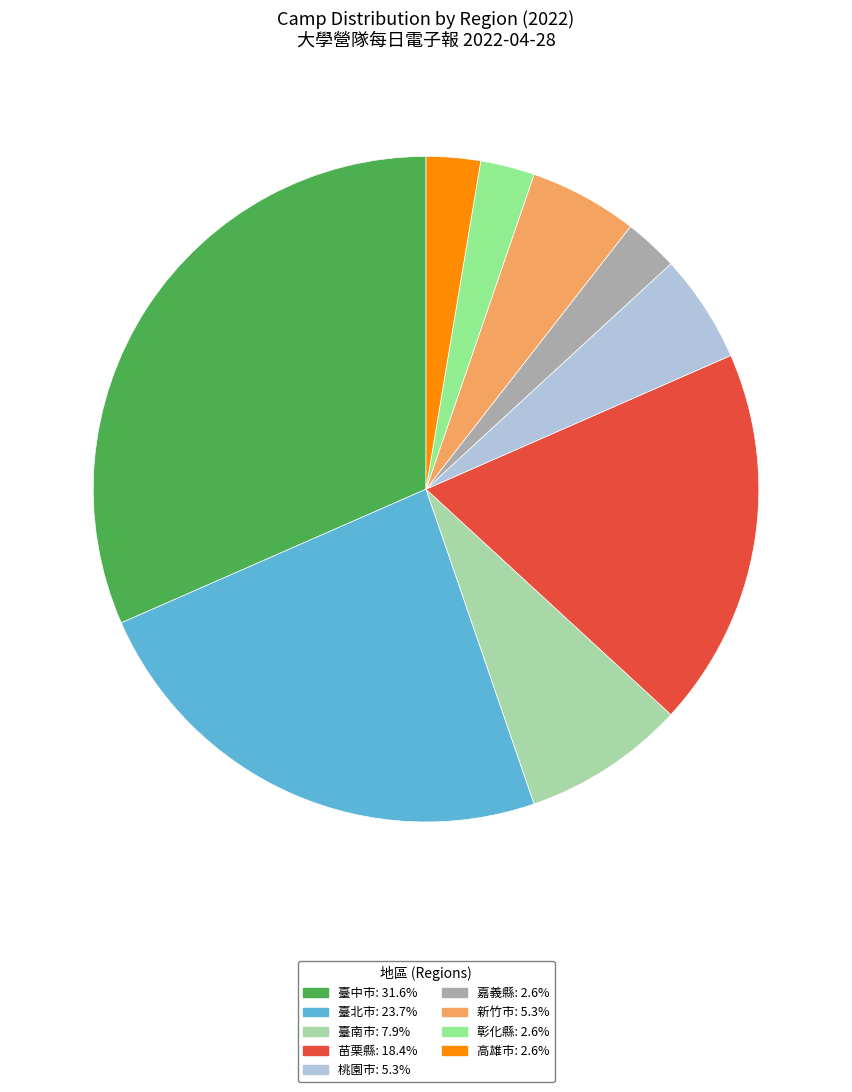

Is there a majority slice in this chart?

No